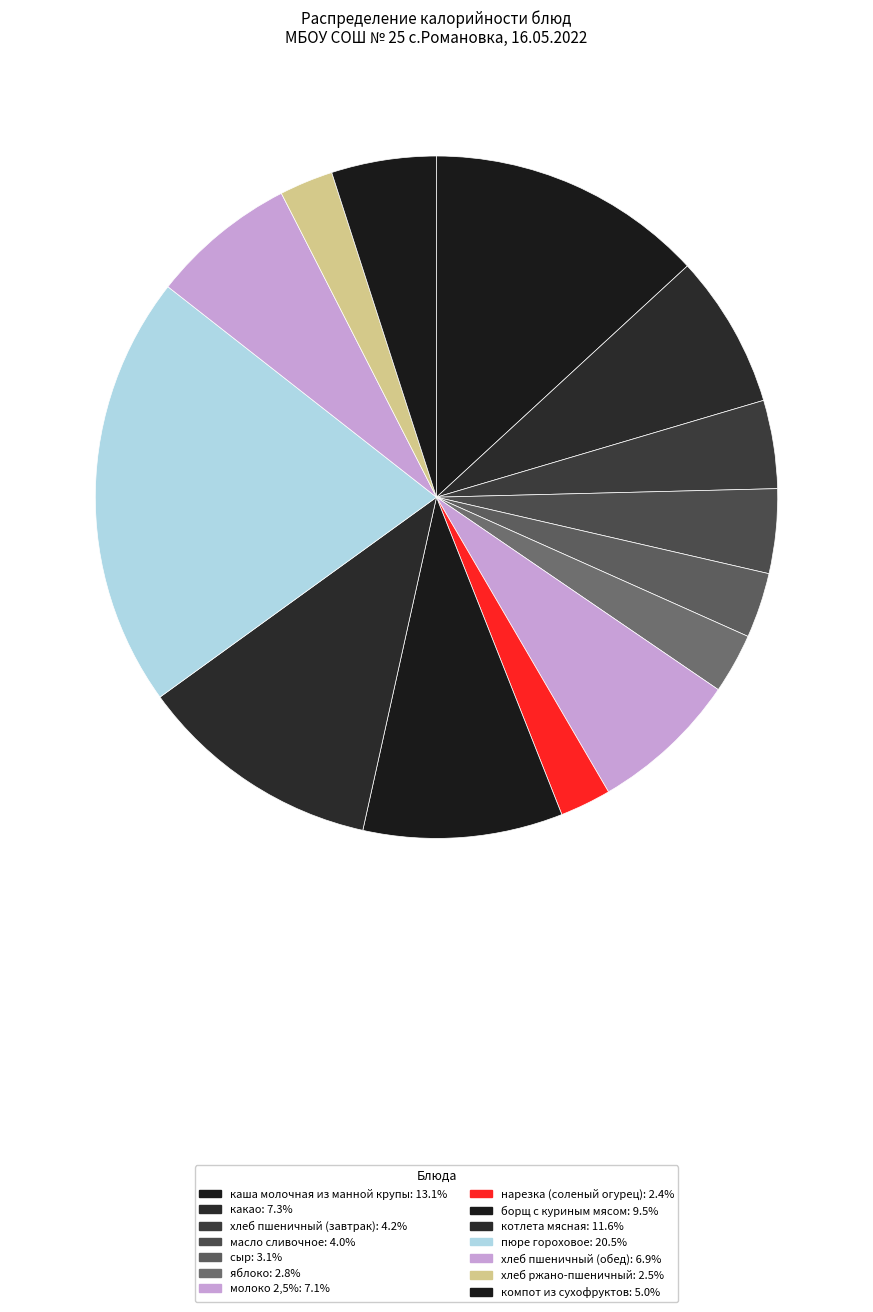

To the nearest percent, what is the difference between the борщ с куриным мясом and молоко 2,5% slice percentages?

2%